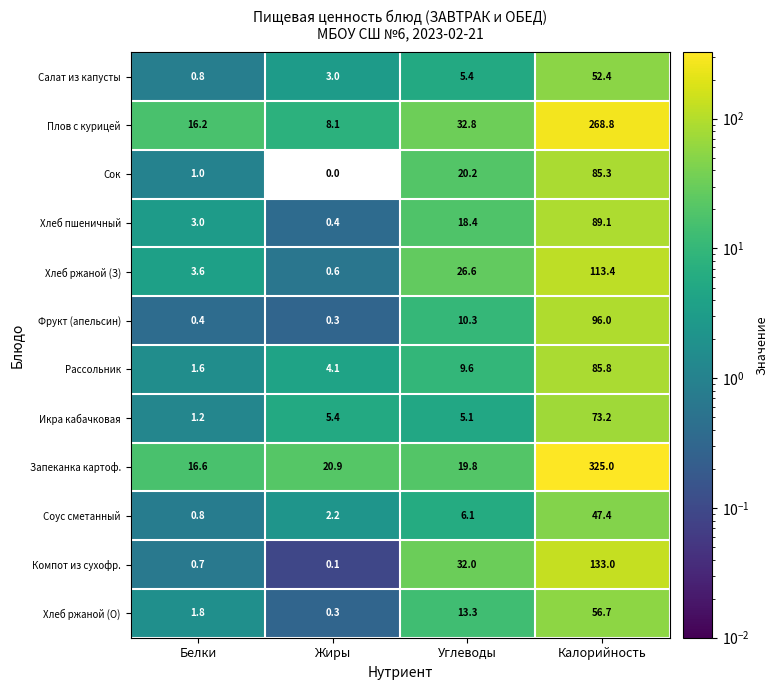

At how many categories does at least one series exceed 24?

2